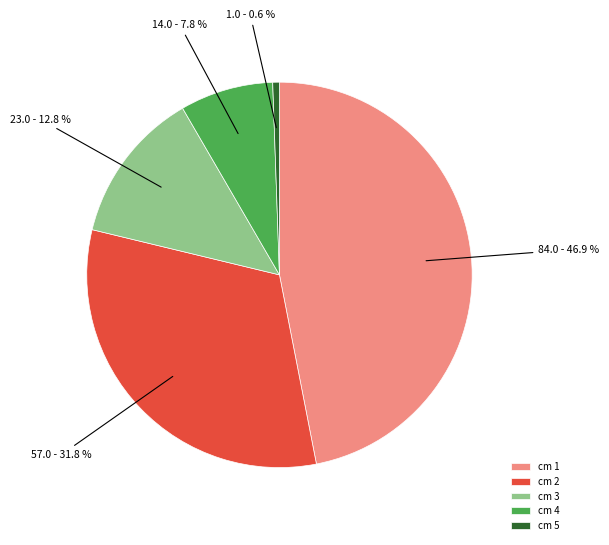

Does cm 4 account for over 50% of the chart?

No